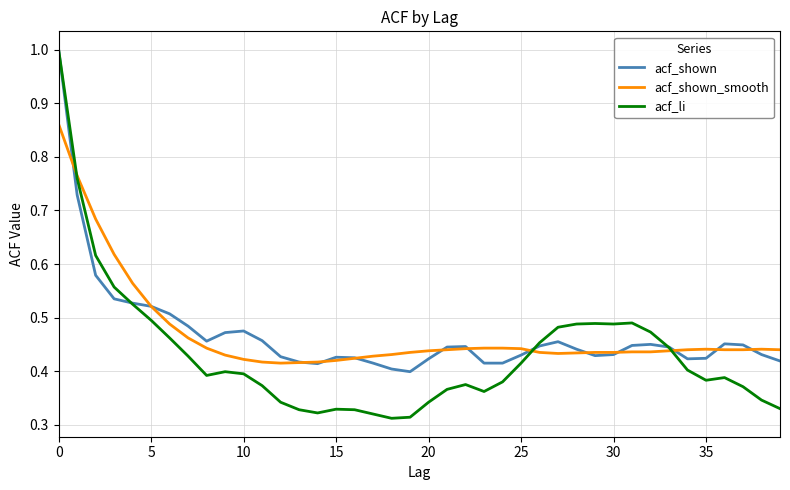

What is the greatest value displayed?

1.0